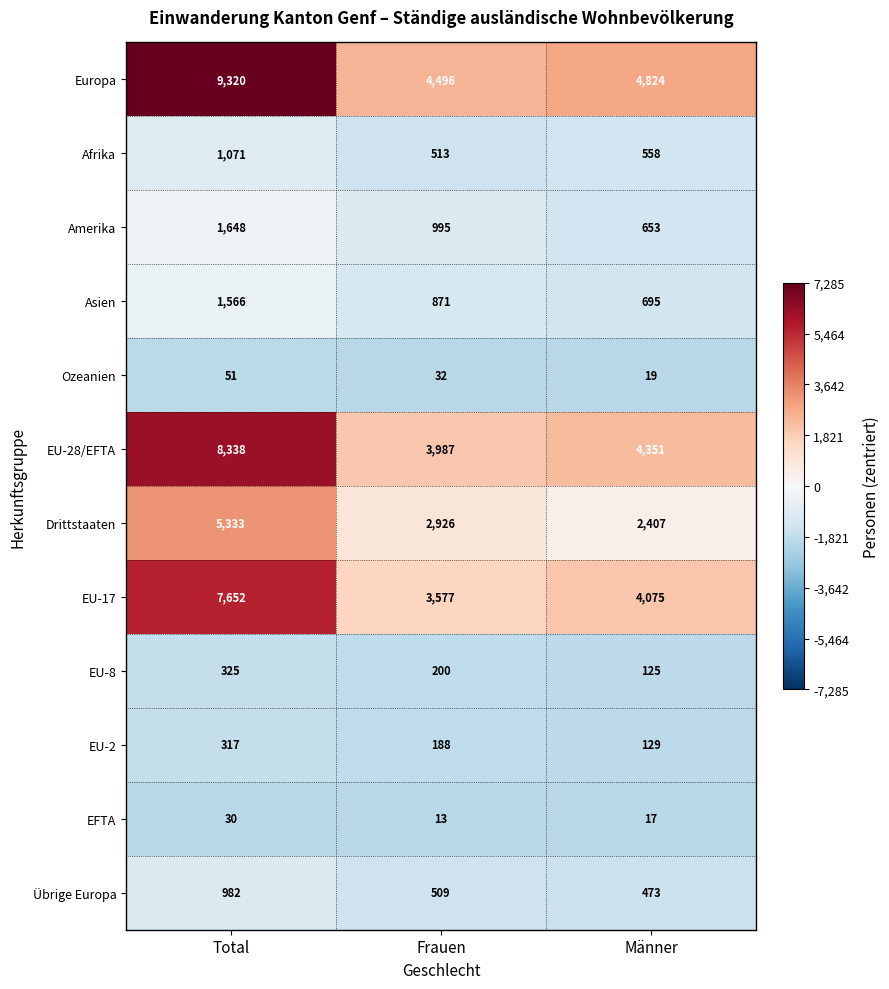

At which label is EU-8 closest to 225?

Frauen